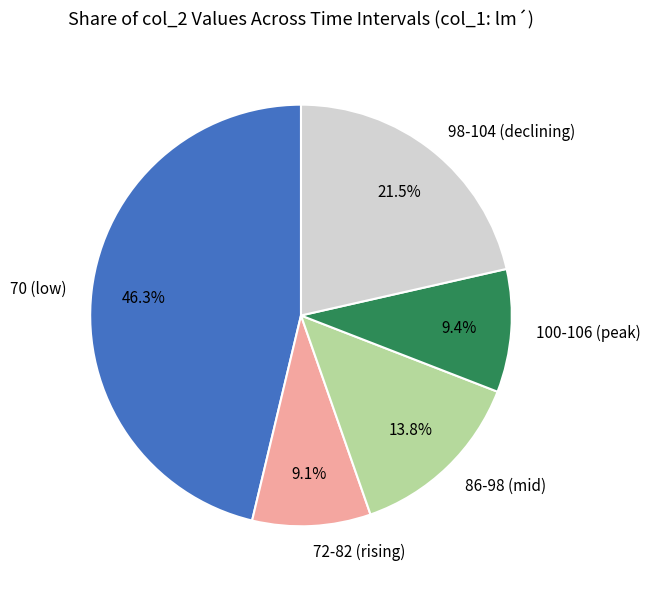

What is the largest slice in the pie chart?

70 (low)